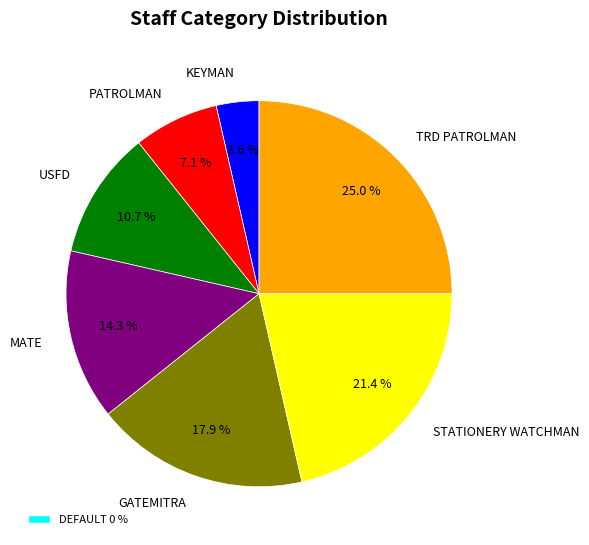

What portion of the pie excludes TRD PATROLMAN?

75.0%